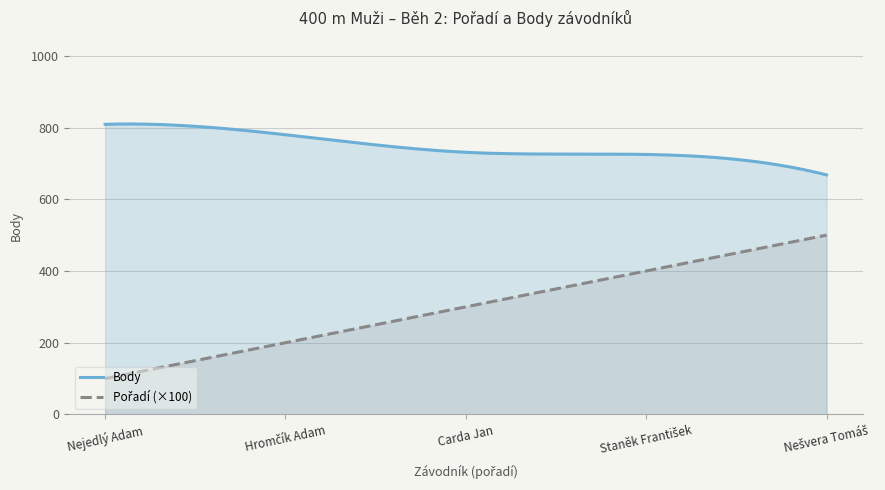

True or false: Pořadí and Body cross at least once.

False